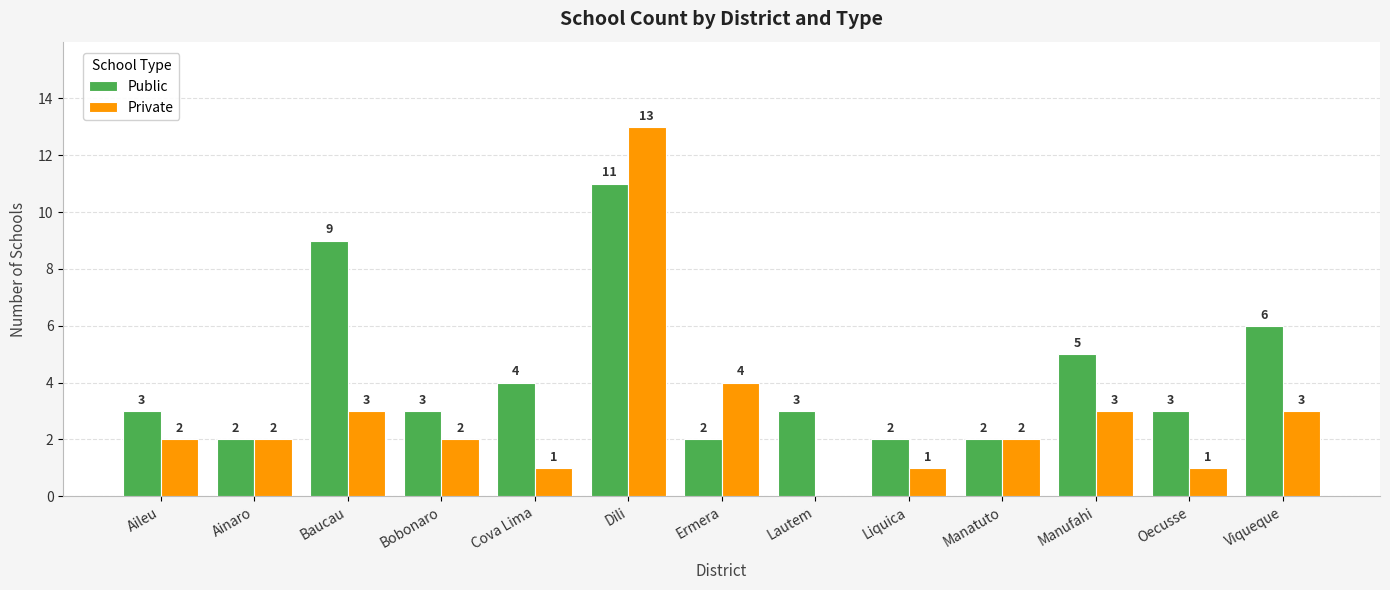

Which category has the highest value in the Public series?

Dili